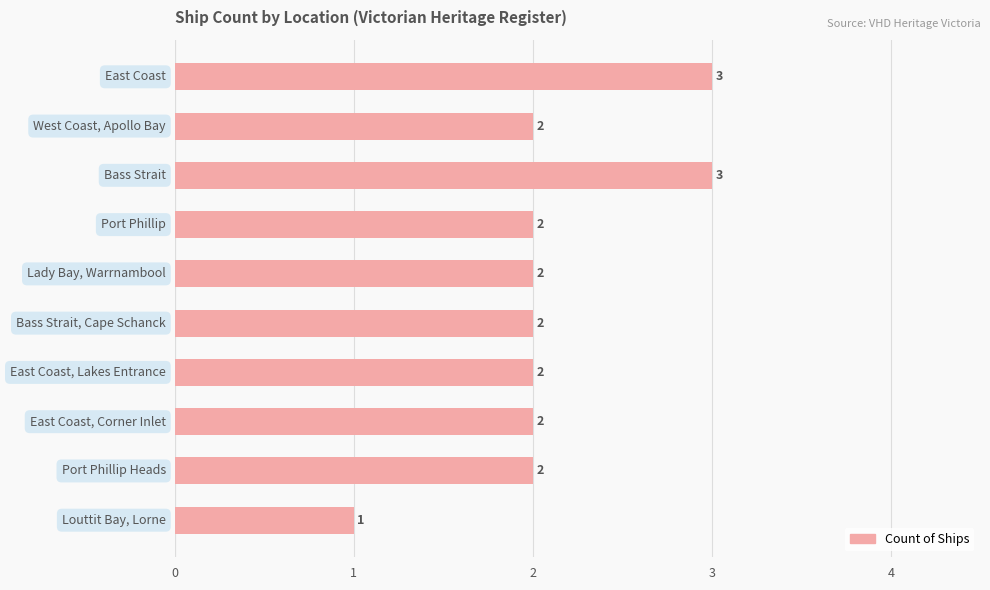

What is the maximum value shown in the chart?

3